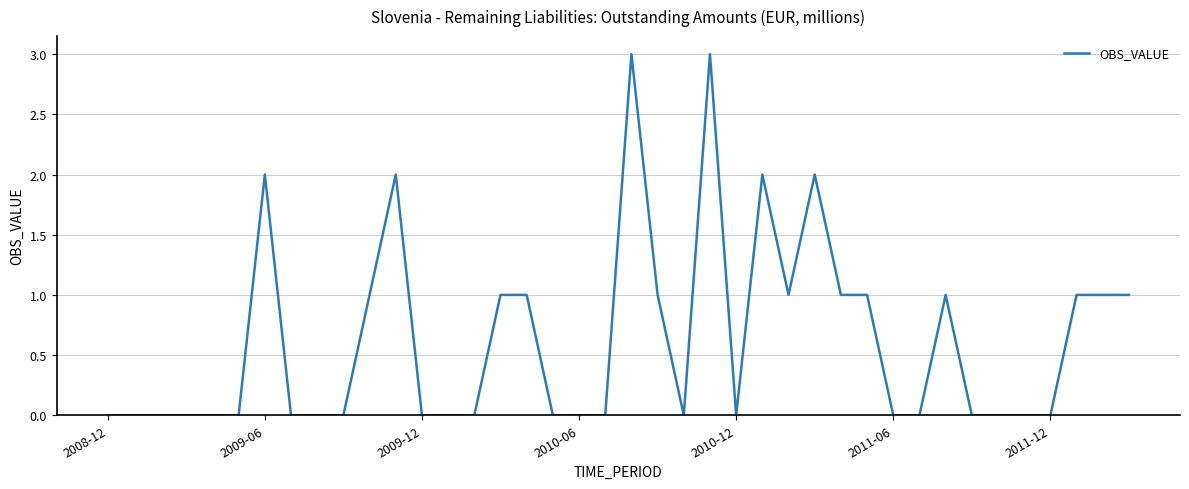

Reading left to right, extract all data points from this chart.

0	0	0	0	0	0	2	0	0	0	1	2	0	0	0	1	1	0	0	0	3	1	0	3	0	2	1	2	1	1	0	0	1	0	0	0	0	1	1	1